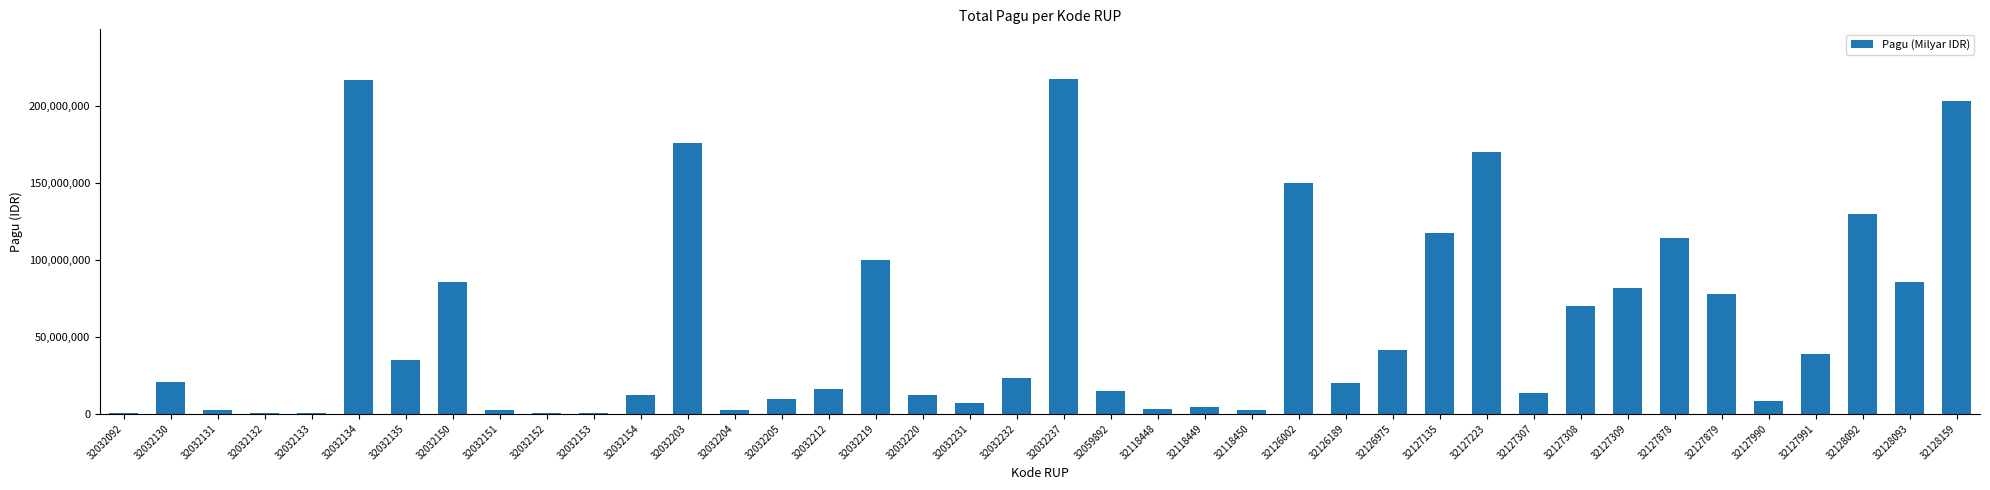

What value does the data have at 32127308?

70084000